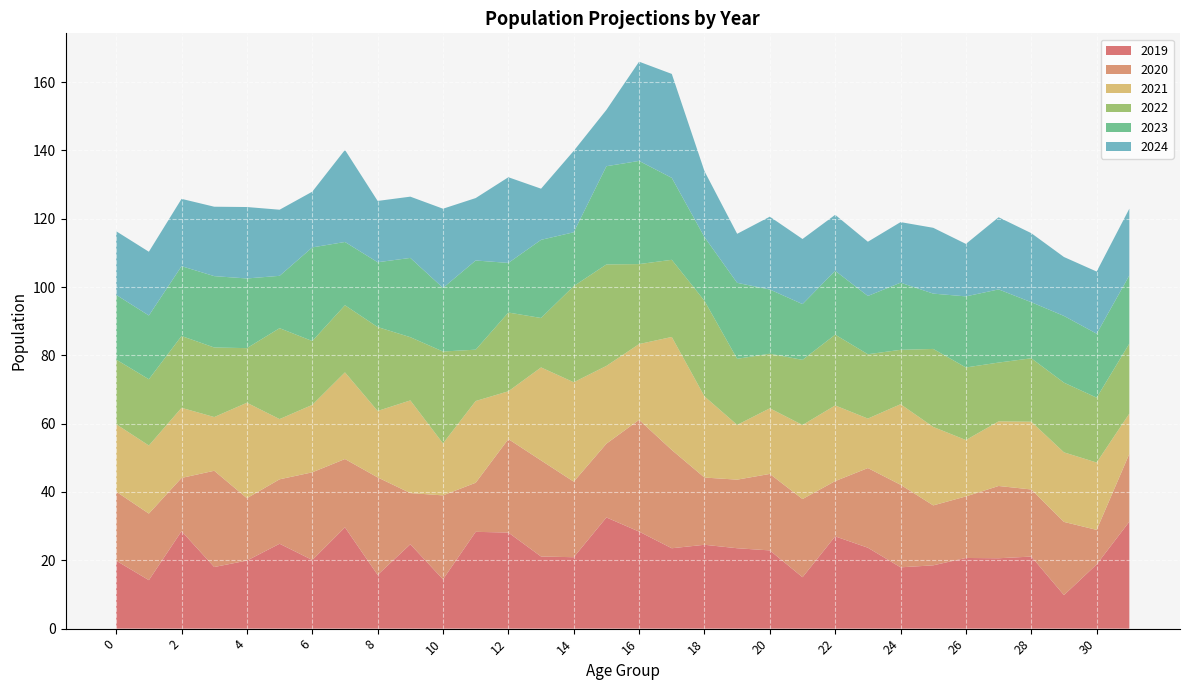

Reading left to right, list all the values displayed in this chart.

2019: All ages=2664.1	0=19.9	1=14.2	2=28.5	3=18.0	4=19.9	5=24.9	6=20.1	7=29.6	8=15.7	9=24.7	10=14.4	11=28.3	12=28.1	13=21.1	14=20.9	15=32.5	16=28.4	17=23.5	18=24.5	19=23.5	20=22.9	21=15.0	22=27.0	23=23.7	24=17.9	25=18.5	26=20.7	27=20.6	28=21.1	29=9.8	30=18.8	31=31.3
2020: All ages=2636.3	0=20.2	1=19.5	2=15.6	3=28.2	4=18.3	5=18.9	6=25.7	7=20.0	8=28.5	9=15.0	10=24.6	11=14.4	12=27.4	13=28.1	14=22.1	15=21.6	16=32.7	17=28.8	18=19.7	19=20.1	20=22.4	21=22.9	22=16.2	23=23.3	24=24.2	25=17.5	26=18.0	27=21.2	28=19.6	29=21.4	30=10.1	31=19.8
2021: All ages=2605.0	0=19.8	1=19.9	2=20.5	3=15.7	4=27.9	5=17.6	6=19.7	7=25.4	8=19.5	9=27.1	10=15.2	11=23.9	12=14.0	13=27.2	14=29.1	15=22.8	16=22.2	17=33.1	18=23.8	19=16.0	20=19.2	21=21.7	22=22.1	23=14.5	24=23.6	25=23.0	26=16.5	27=18.9	28=19.8	29=20.4	30=19.7	31=11.8
2022: All ages=2573.0	0=18.9	1=19.4	2=21.0	3=20.4	4=16.0	5=26.6	6=18.7	7=19.6	8=24.6	9=18.5	10=26.9	11=15.0	12=23.1	13=14.5	14=28.1	15=29.7	16=23.4	17=22.6	18=28.0	19=19.3	20=16.0	21=19.1	22=20.7	23=18.8	24=15.9	25=22.8	26=21.3	27=17.2	28=18.6	29=20.4	30=19.0	31=20.5
2023: All ages=2539.6	0=18.9	1=18.7	2=20.4	3=20.9	4=20.4	5=15.3	6=27.4	7=18.5	8=19.0	9=23.2	10=18.6	11=26.1	12=14.5	13=22.9	14=15.8	15=28.8	16=30.2	17=24.0	18=18.7	19=22.2	20=18.8	21=16.3	22=18.7	23=17.1	24=19.7	25=16.2	26=20.8	27=21.4	28=16.4	29=19.5	30=18.7	31=20.0
2024: All ages=2508.1	0=18.6	1=18.7	2=19.7	3=20.3	4=20.9	5=19.4	6=16.3	7=27.0	8=17.9	9=17.9	10=23.2	11=18.3	12=25.1	13=15.0	14=23.8	15=16.5	16=29.0	17=30.4	18=19.3	19=14.3	20=21.3	21=19.1	22=16.4	23=15.9	24=17.7	25=19.3	26=15.4	27=21.1	28=20.2	29=17.2	30=18.2	31=19.5